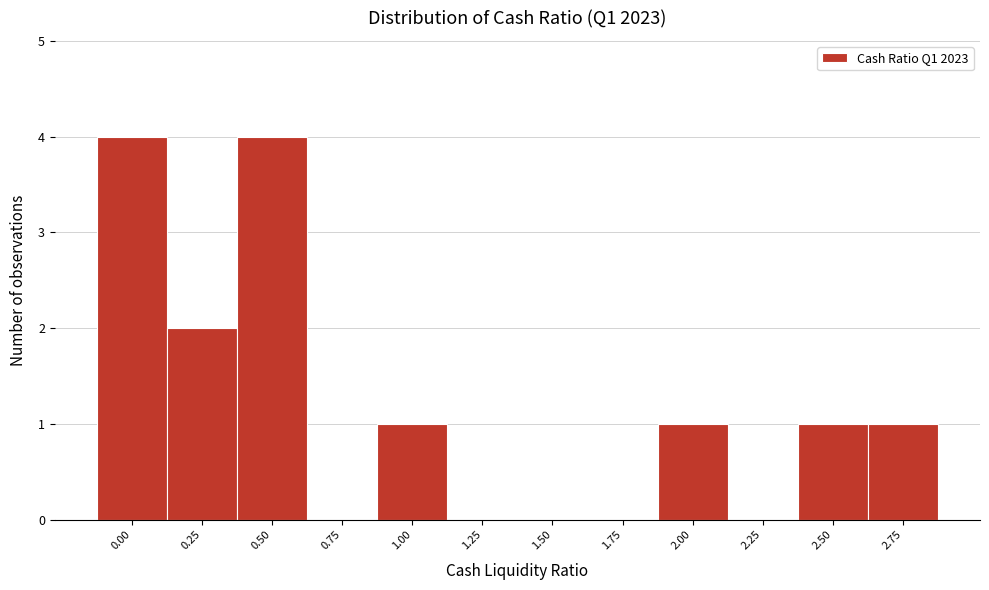

Reading left to right, extract all data points from this chart.

0.00=4	0.25=2	0.50=4	0.75=0	1.00=1	1.25=0	1.50=0	1.75=0	2.00=1	2.25=0	2.50=1	2.75=1